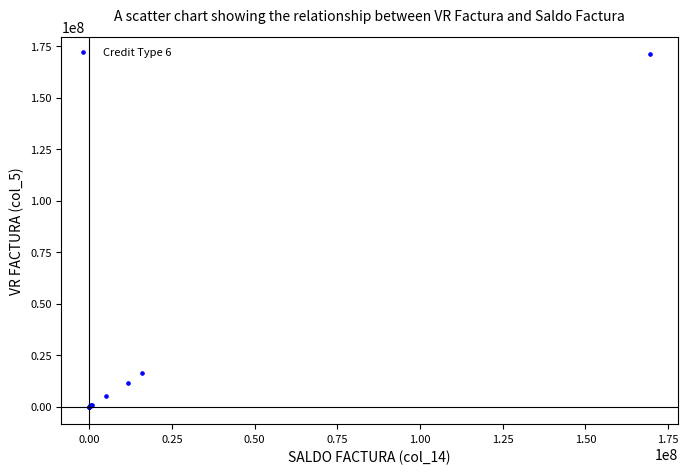

What Y value in the scatter plot is closest to 85494193?

16286983